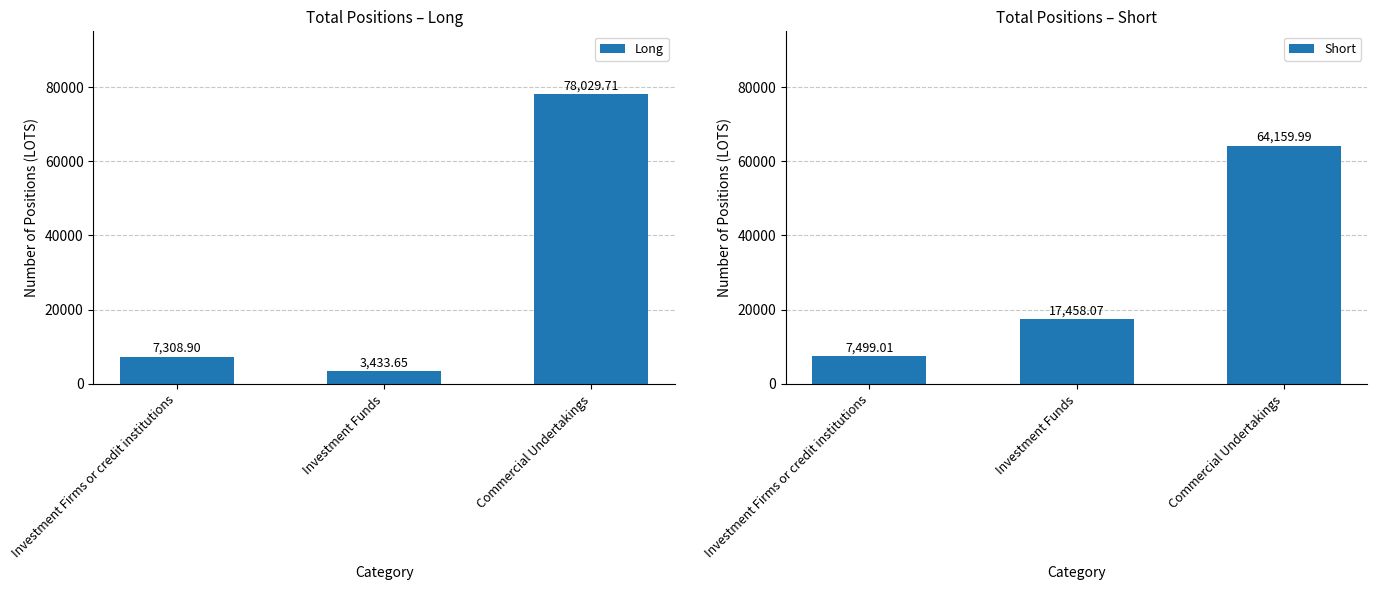

Which series has the largest range (max minus min)?

Long